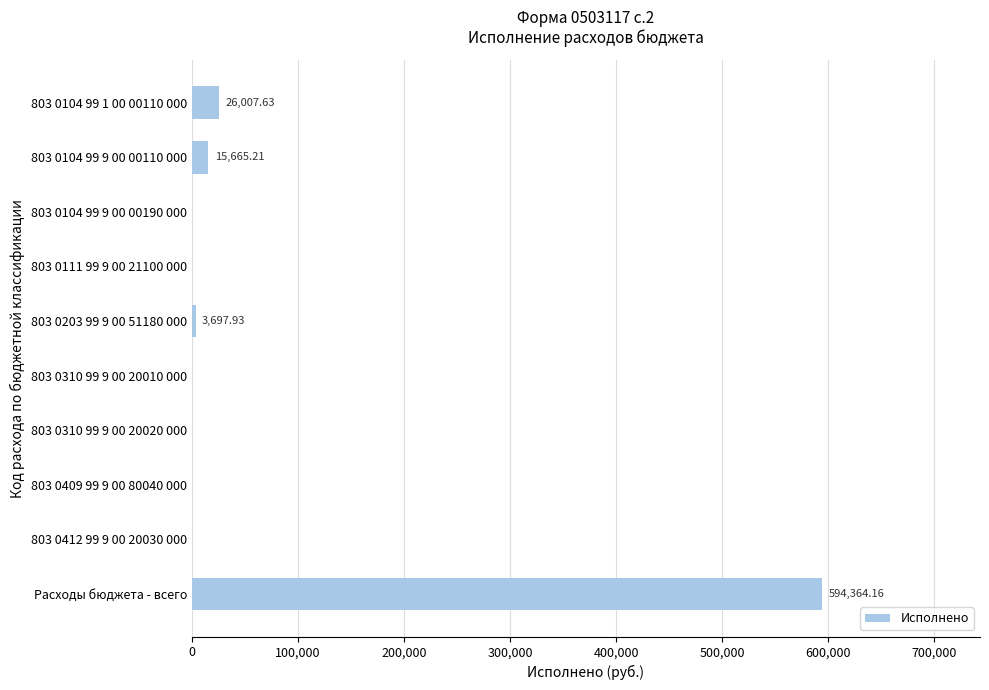

Which label corresponds to the largest value in the chart?

Расходы бюджета - всего